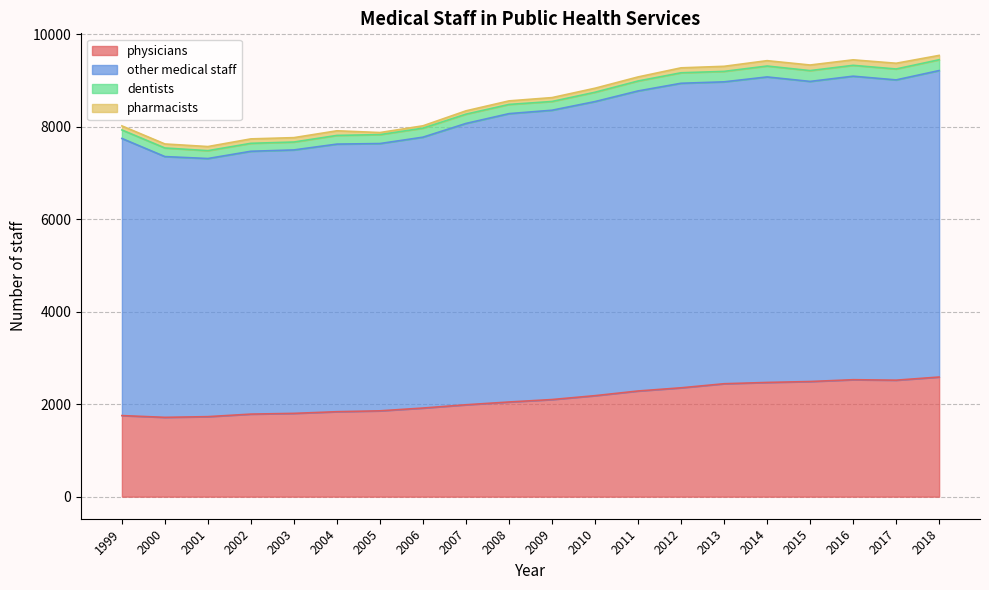

In other medical staff, how many points are lower than both neighbors (excluding endpoints)?

3